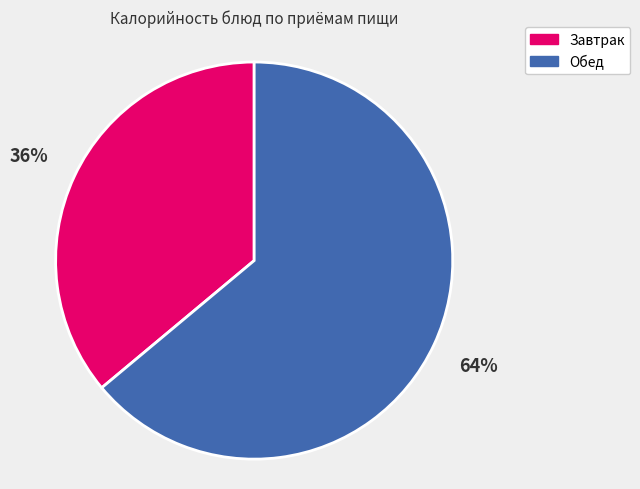

The Обед slice represents 58% of the pie. True or false?

False